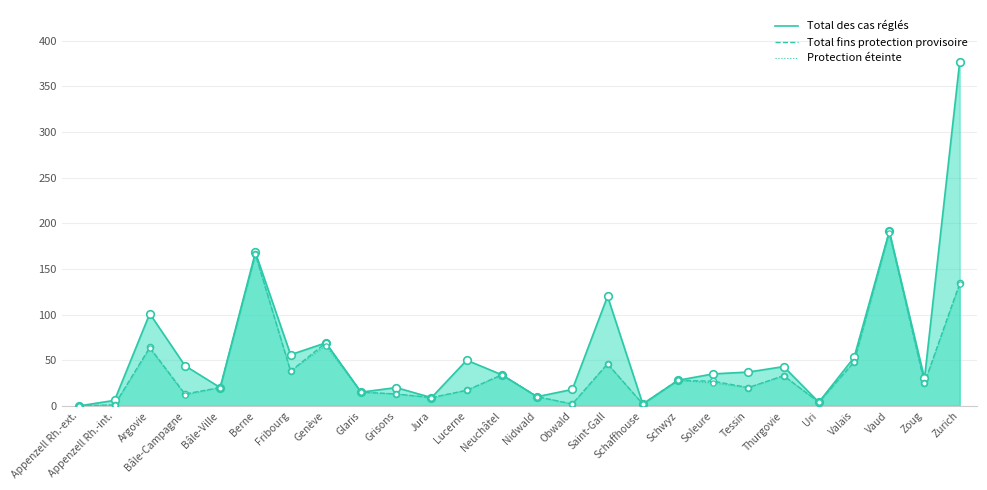

At how many categories does at least one series exceed 52?

8